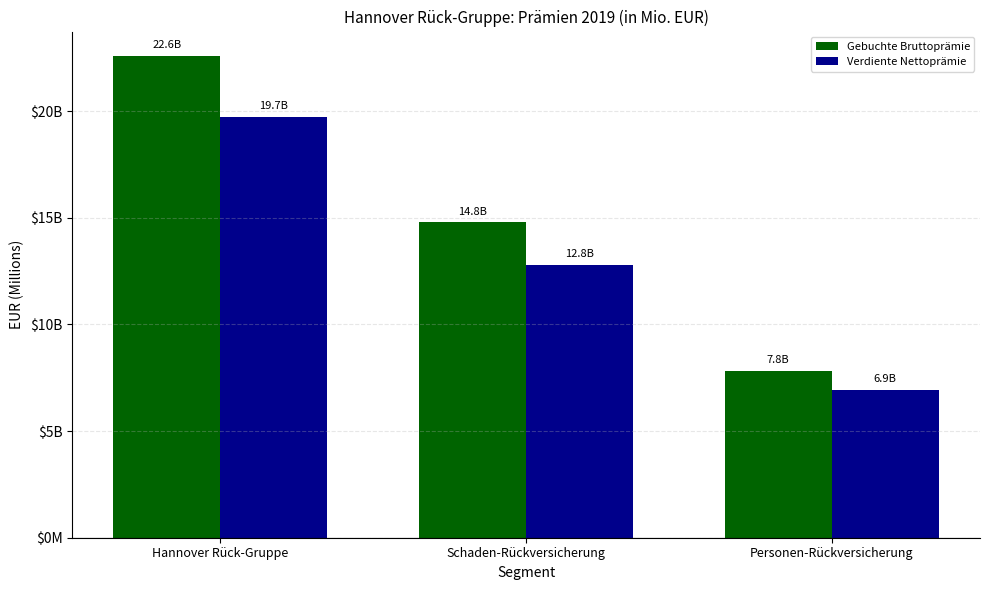

Does the chart contain stacked bars?

No